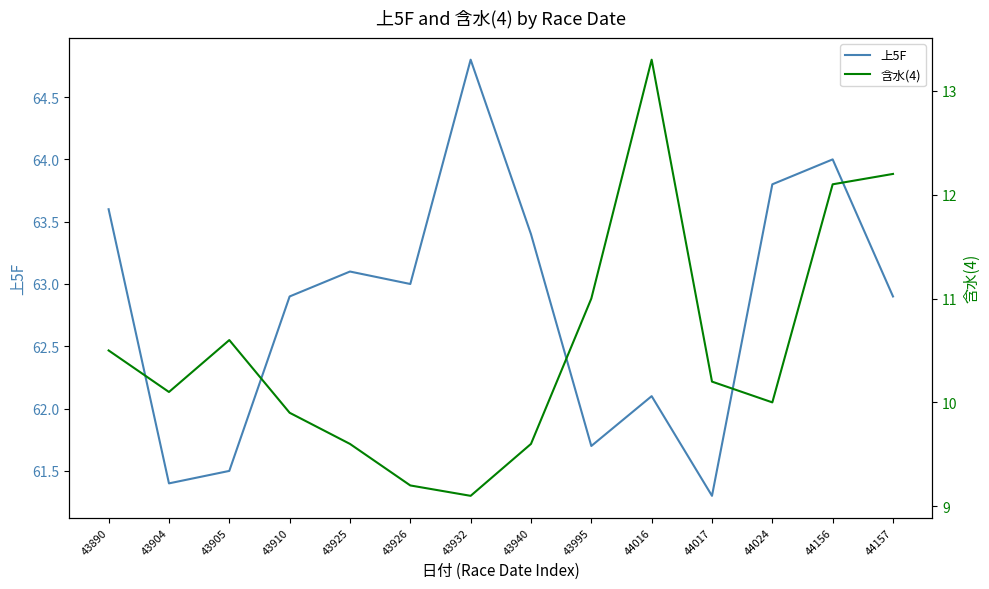

Reading left to right, what are all the values shown in this chart?

上5F: 43890=63.6	43904=61.4	43905=61.5	43910=62.9	43925=63.1	43926=63.0	43932=64.8	43940=63.4	43995=61.7	44016=62.1	44017=61.3	44024=63.8	44156=64.0	44157=62.9
含水(4): 43890=10.5	43904=10.1	43905=10.6	43910=9.9	43925=9.6	43926=9.2	43932=9.1	43940=9.6	43995=11.0	44016=13.3	44017=10.2	44024=10.0	44156=12.1	44157=12.2